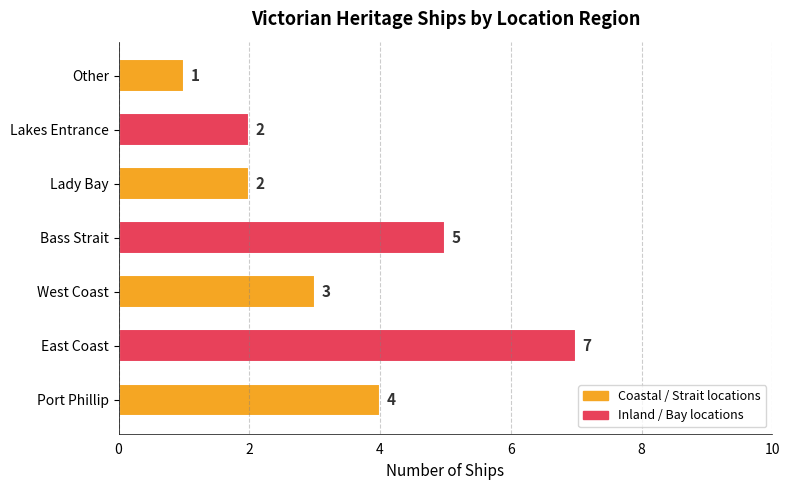

The chart shows a value of 1 at Lady Bay. True or false?

False